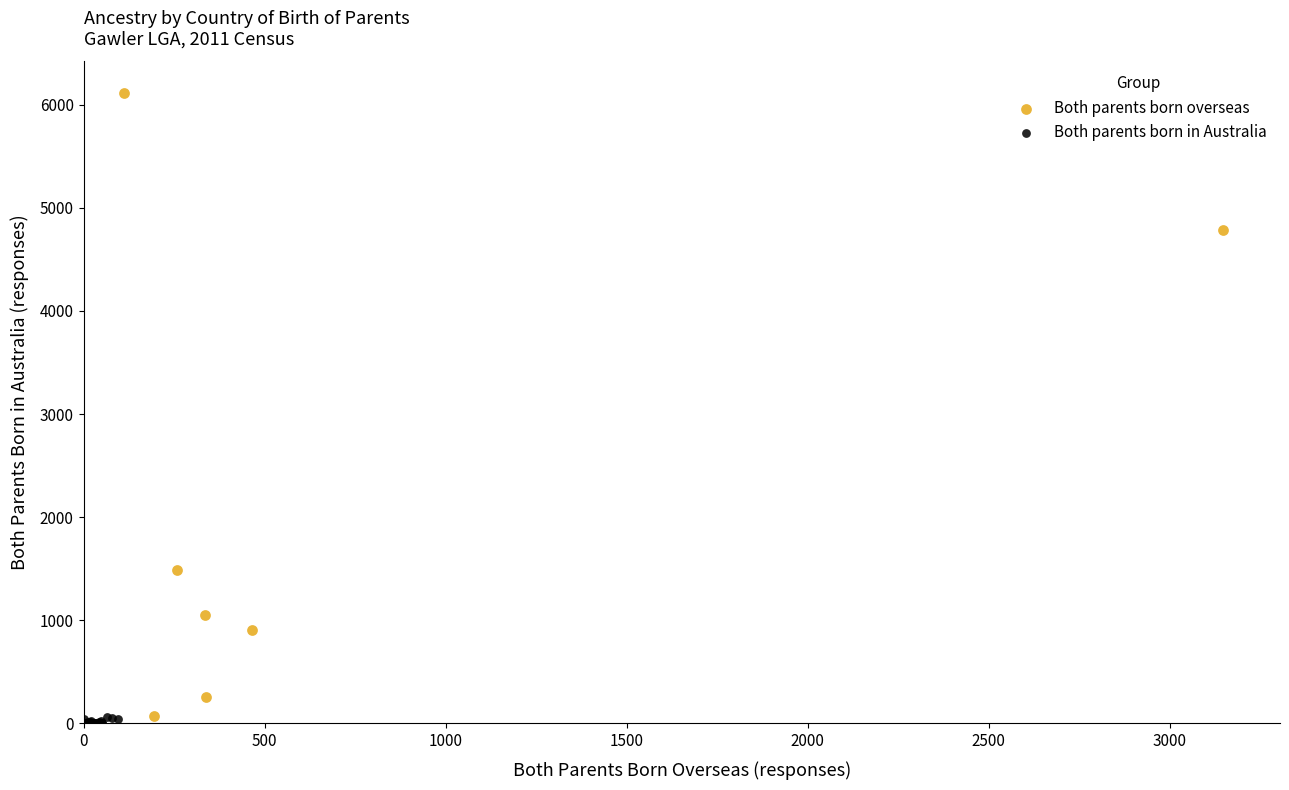

Which series contains the highest Y value?

Both parents born overseas